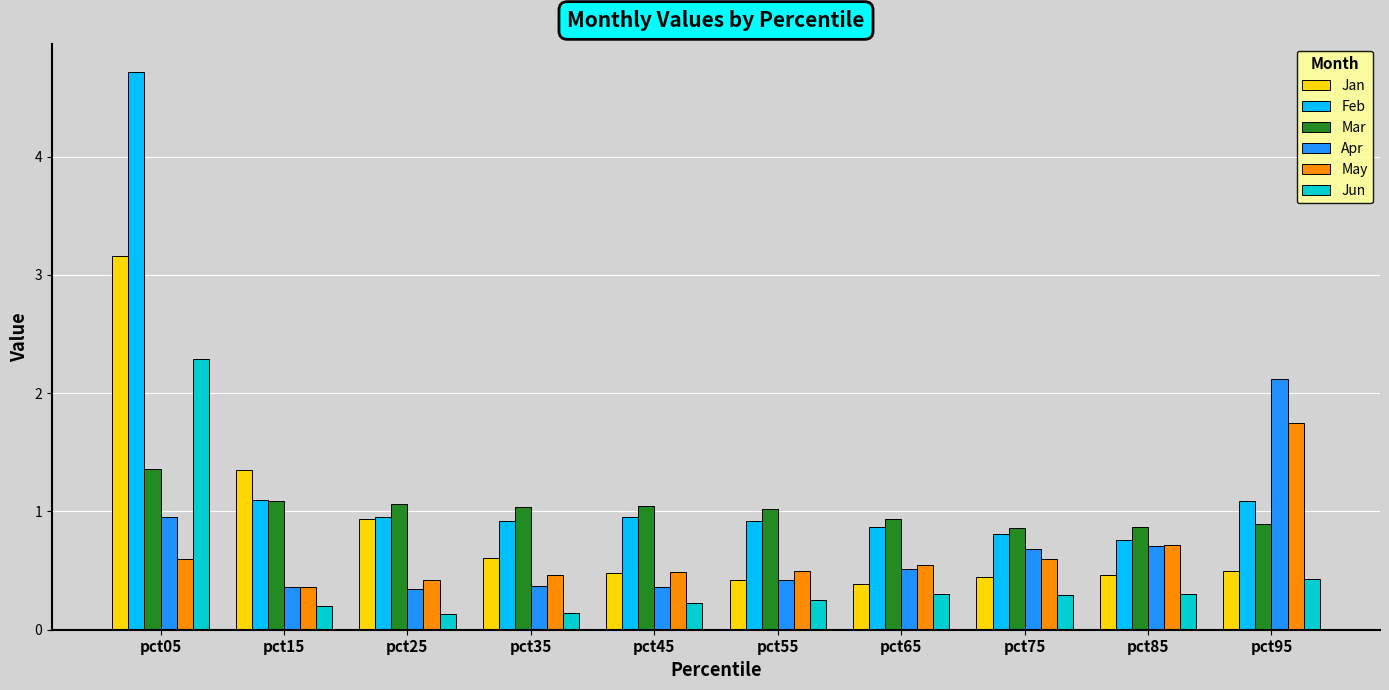

Which series changed the most between pct15 and pct65?

Jan